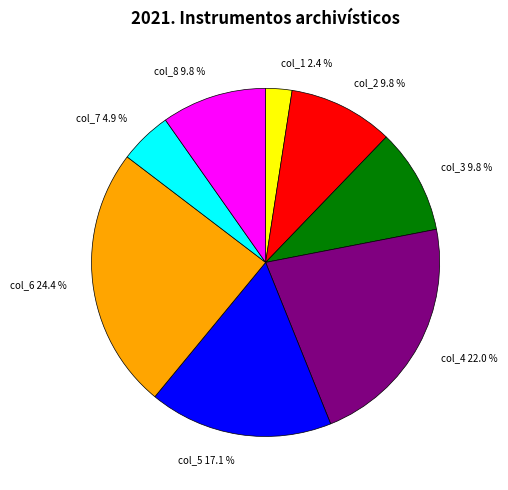

What is the smallest slice in the pie chart?

col_1